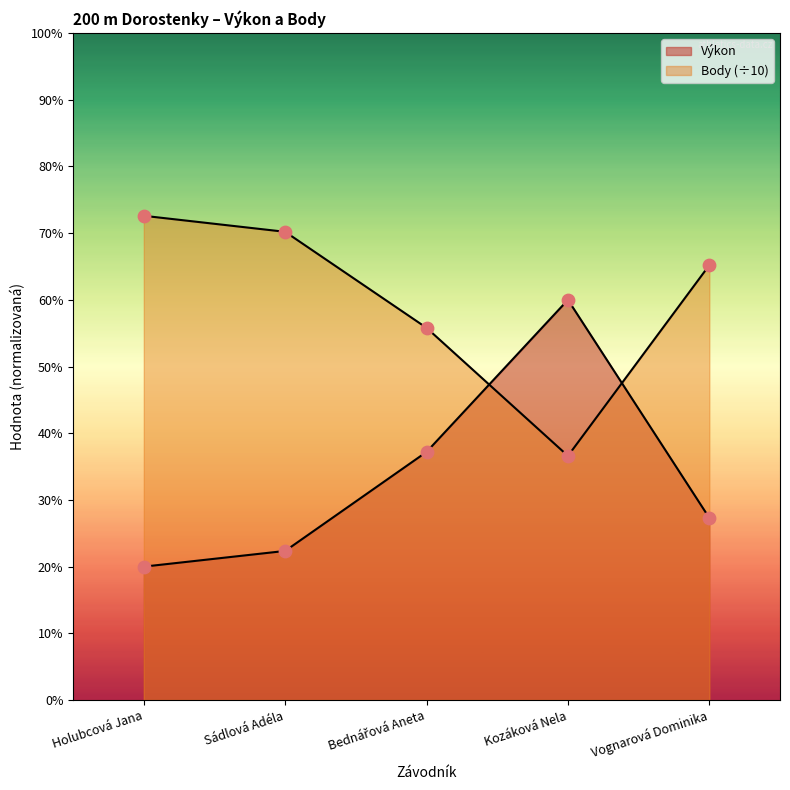

Is the value of Body at Vognarová Dominika greater than the value of Výkon at Sádlová Adéla?

Yes